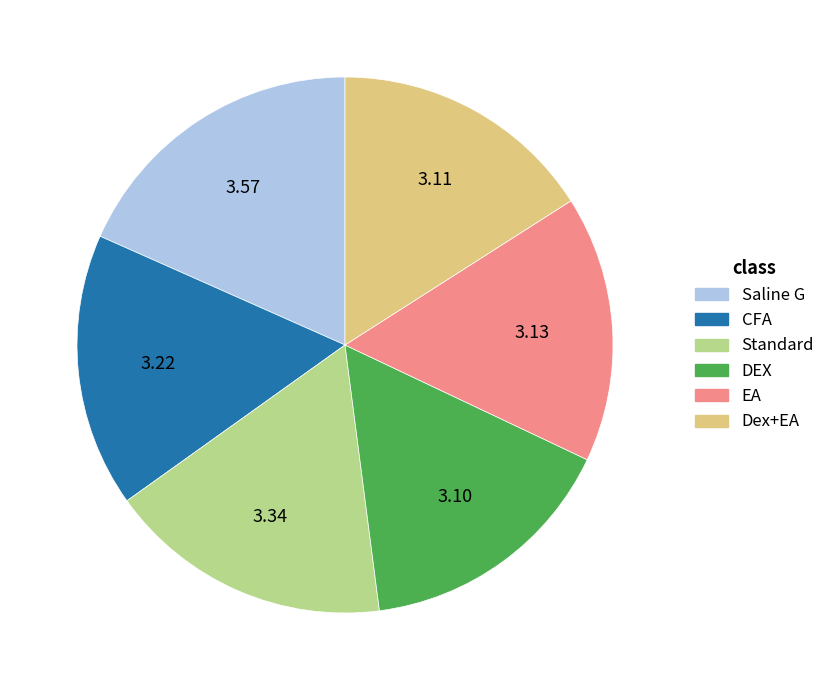

Which has a higher value, CFA or DEX?

CFA